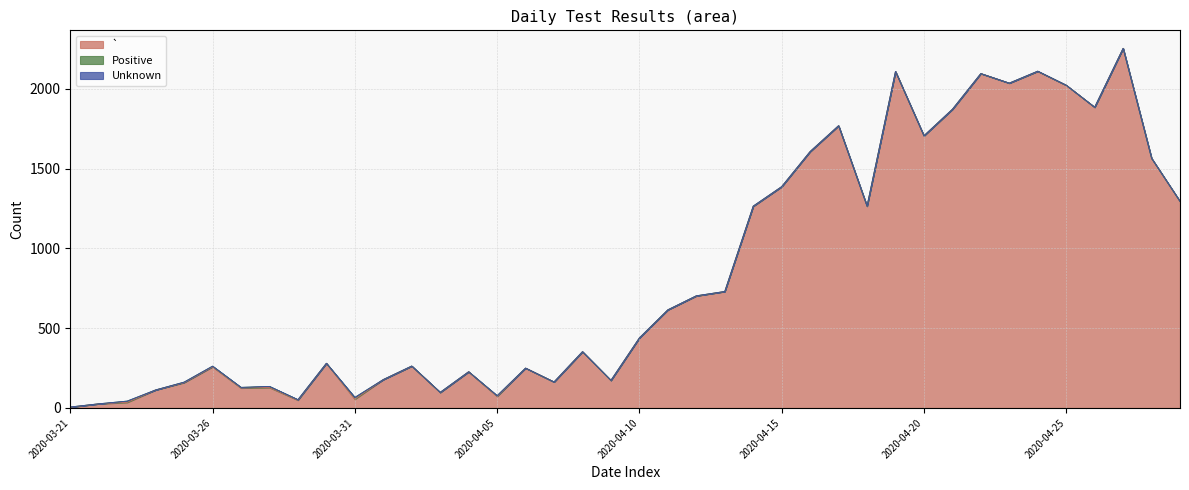

Count the number of categories in the chart.

40